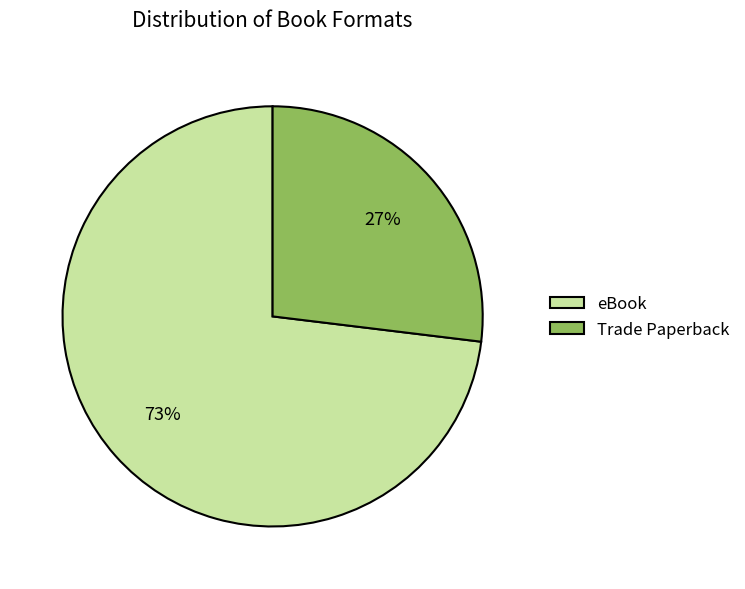

Do eBook and Trade Paperback together represent more than half of the pie?

Yes